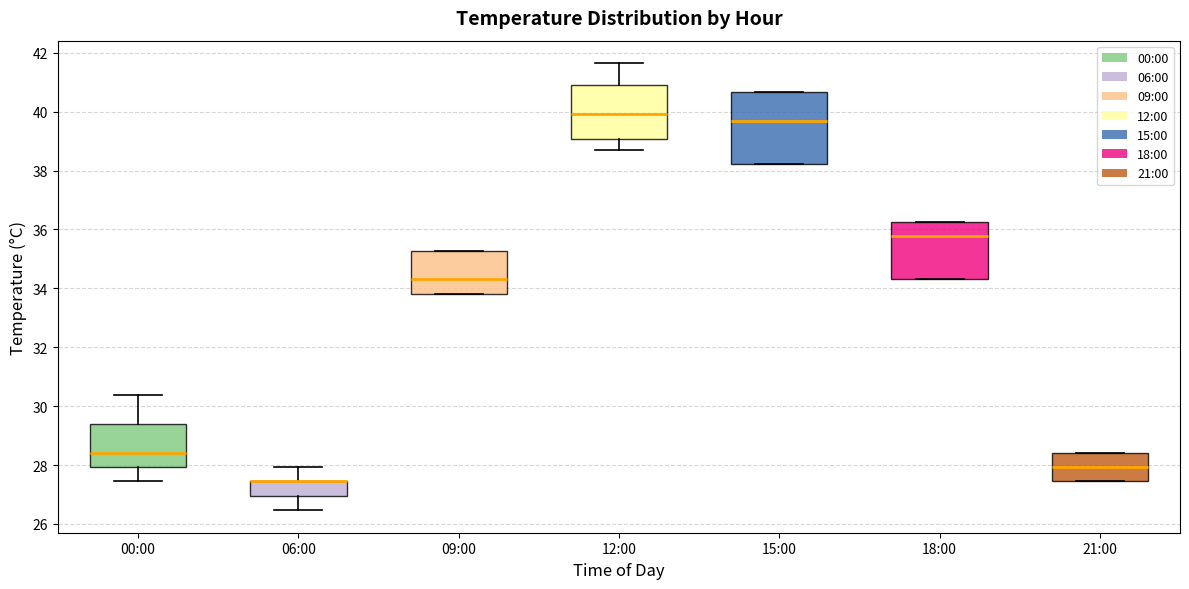

Comparing the boxes themselves (not the whiskers), which one is the tallest?

15:00